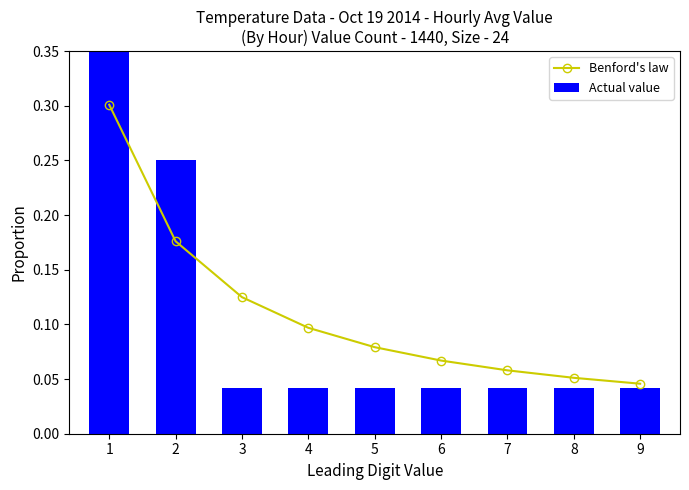

What is the difference between the highest and lowest values at 1?

0.2